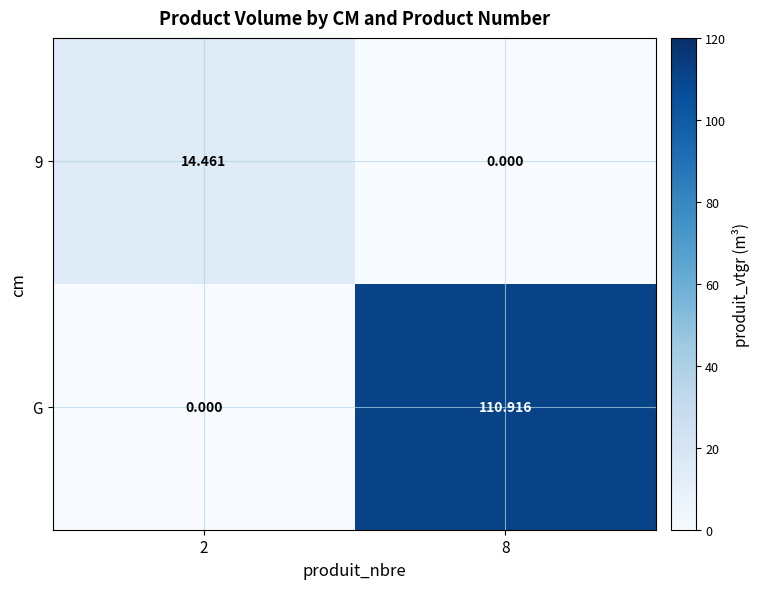

Is the value of G at 8 greater than the value of 9 at 2?

Yes